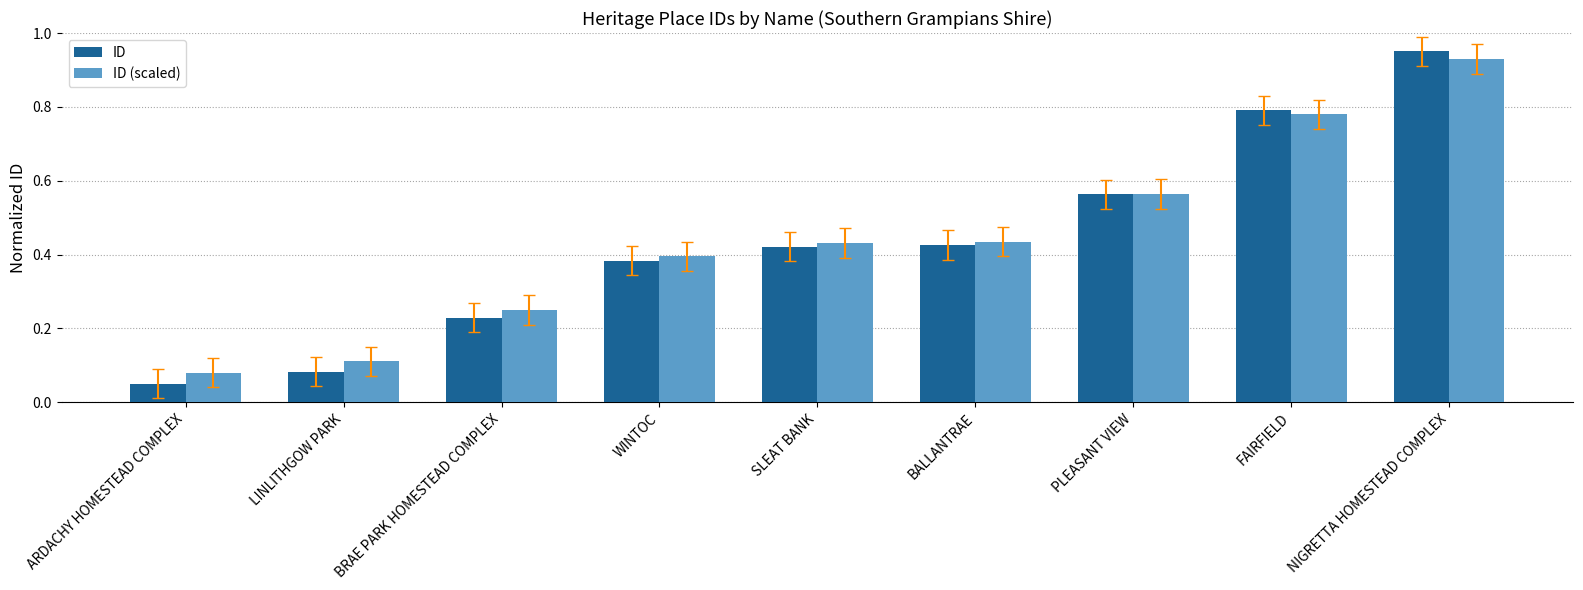

Is the value of ID (scaled) at SLEAT BANK greater than the value of ID at ARDACHY HOMESTEAD COMPLEX?

Yes